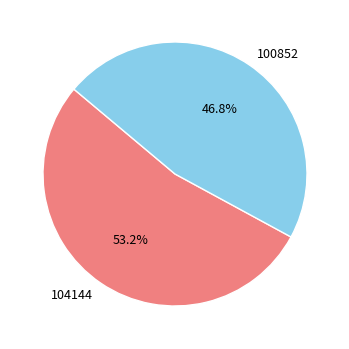

The 100852 slice represents 47% of the pie. True or false?

True